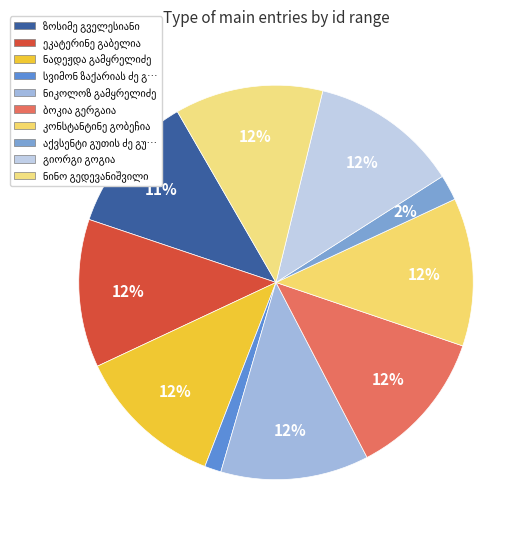

Rank the categories by value from highest to lowest.

ეკატერინე გაბელია, ნადეჟდა გამყრელიძე, ნინო გედევანიშვილი, ნიკოლოზ გამყრელიძე, ბოკია გერგაია, კონსტანტინე გობეჩია, გიორგი გოგია, ზოსიმე გველესიანი, აქვსენტი გუთის ძე გურალია, სვიმონ ზაქარიას ძე გიორგობიანი